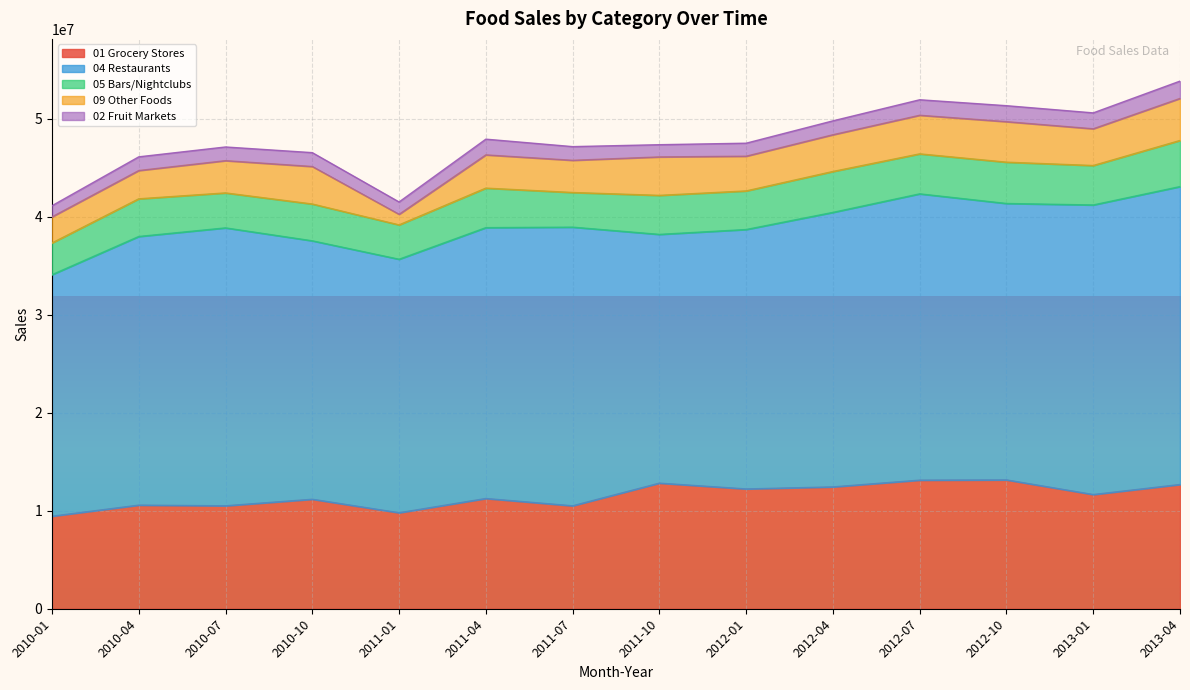

List the labels in order of 01 Grocery Stores value, smallest first.

2010-01, 2011-01, 2011-07, 2010-07, 2010-04, 2010-10, 2011-04, 2013-01, 2012-01, 2012-04, 2013-04, 2011-10, 2012-07, 2012-10